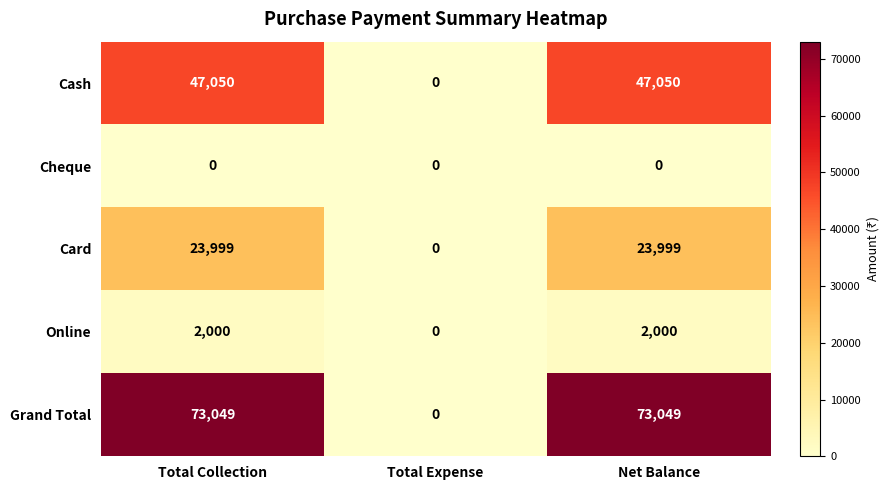

The Online series shows 867 at Net Balance. True or false?

False